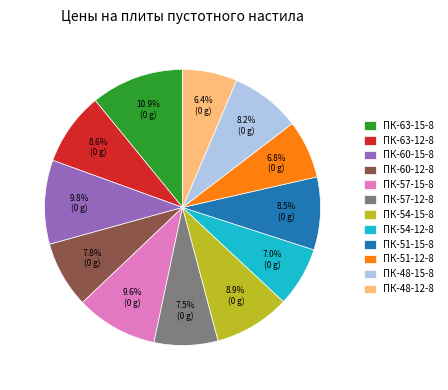

To the nearest percent, what percentage of the pie is ПК-48-12-8?

6%